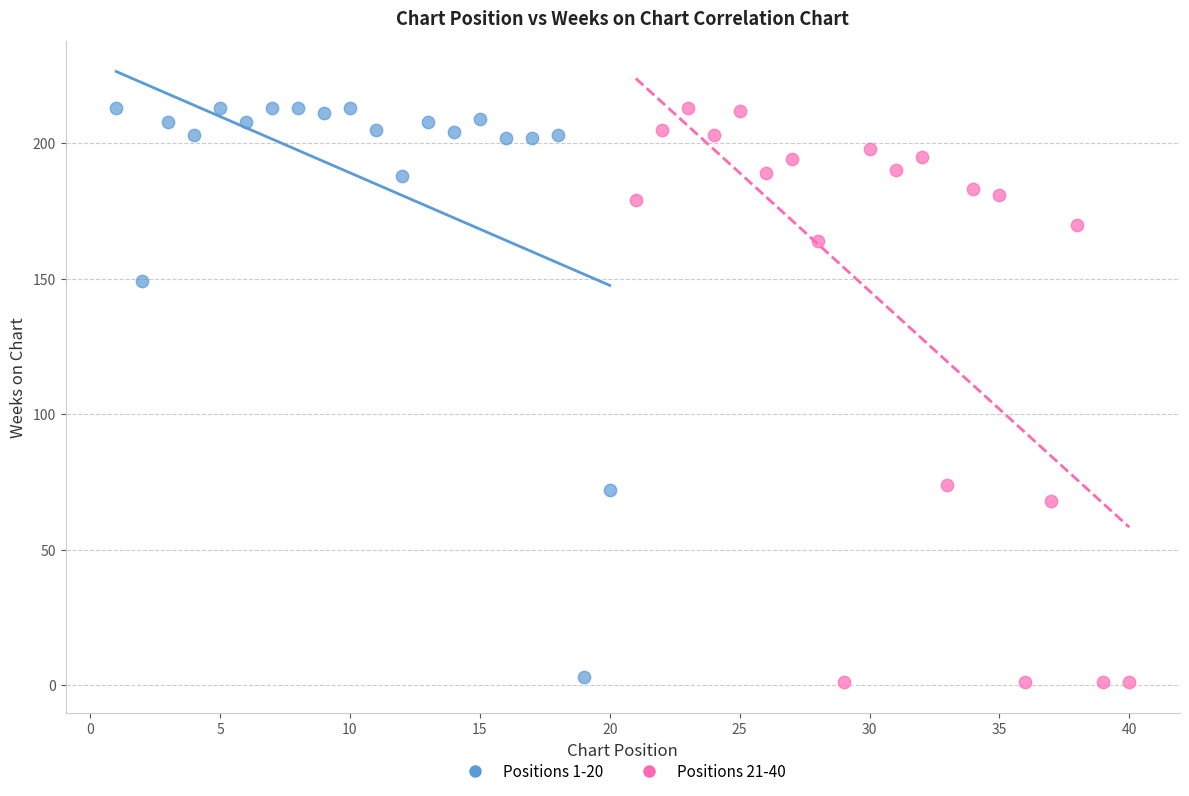

Which series reaches the minimum Y coordinate?

Positions 21-40